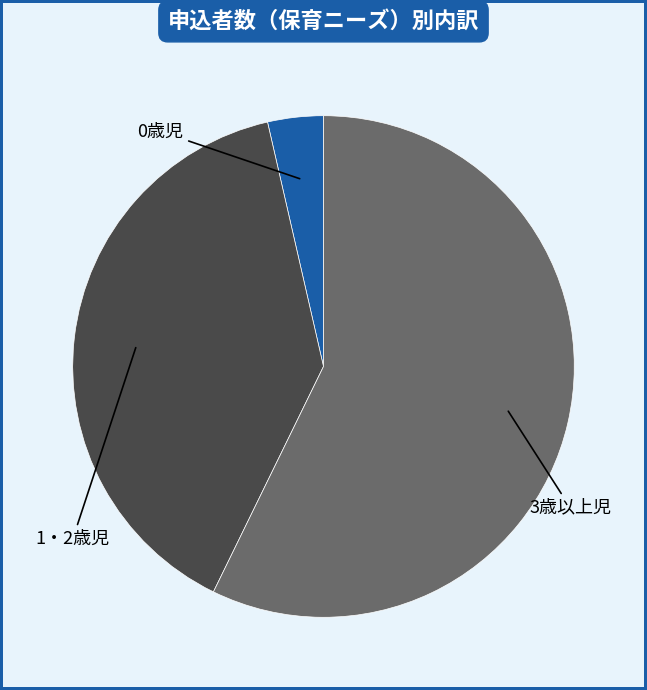

What percentage is the 0歳児 slice, to the nearest percent?

4%